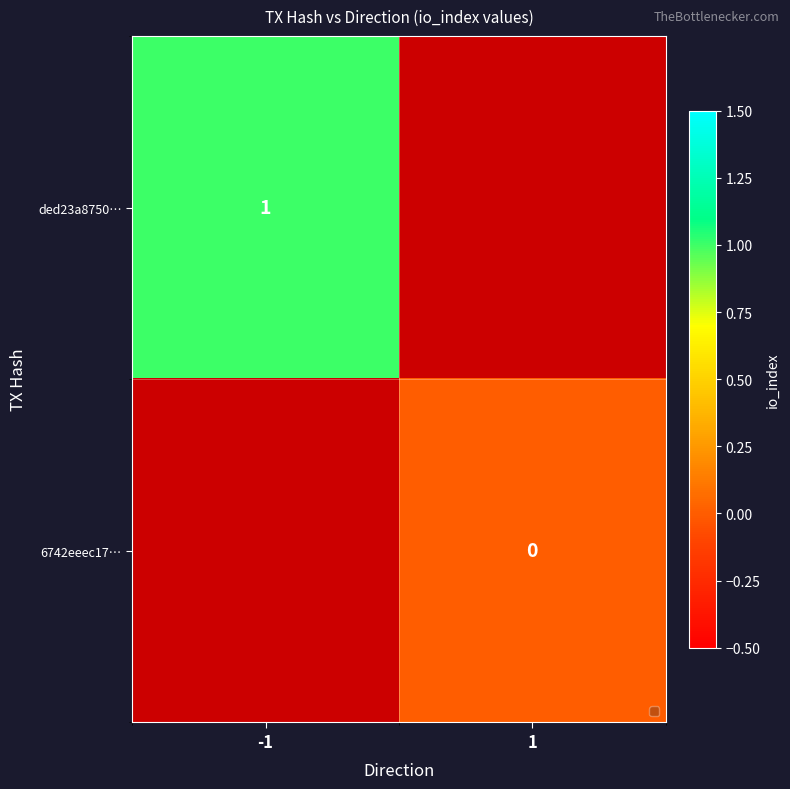

The value of ded23a8750… at -1 is 1. True or false?

True